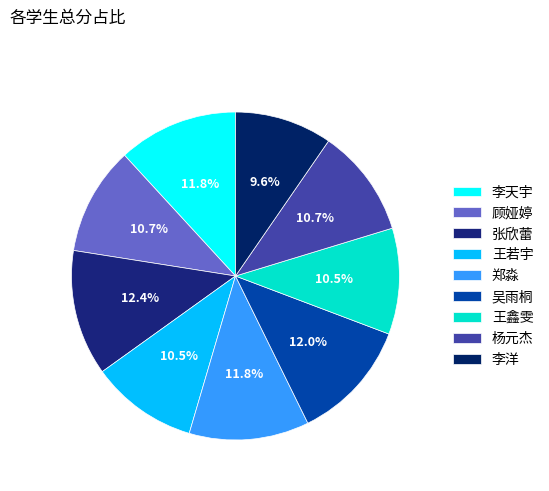

To the nearest percent, what percentage of the pie is 张欣蕾?

12%